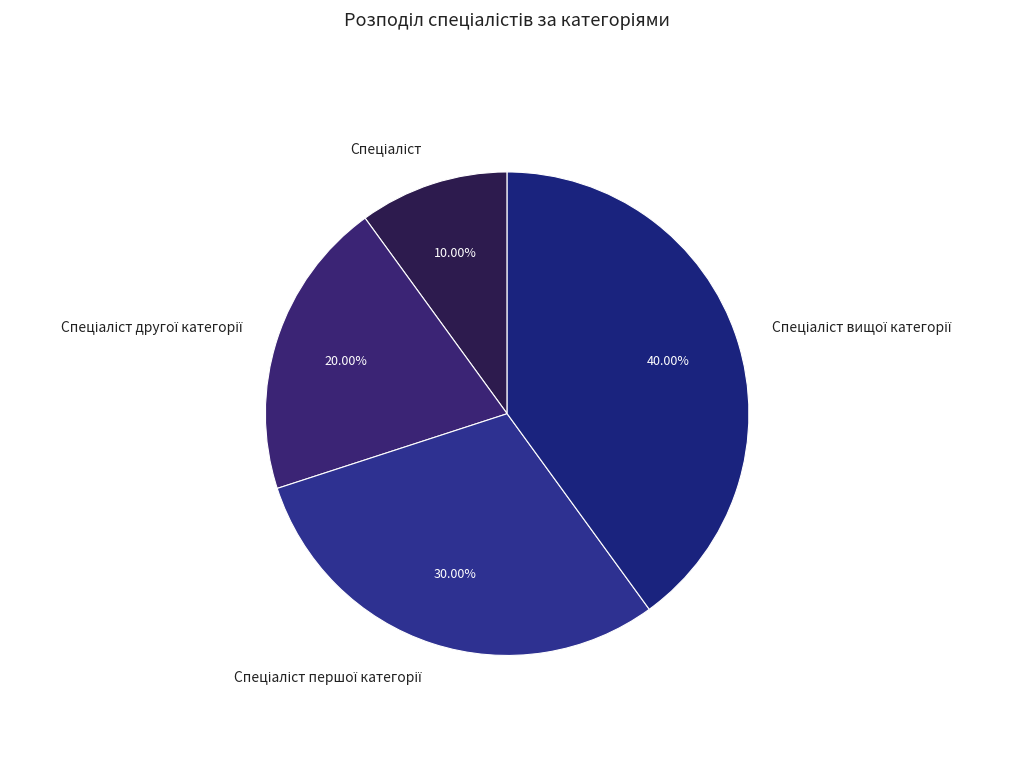

Is there a majority slice in this chart?

No